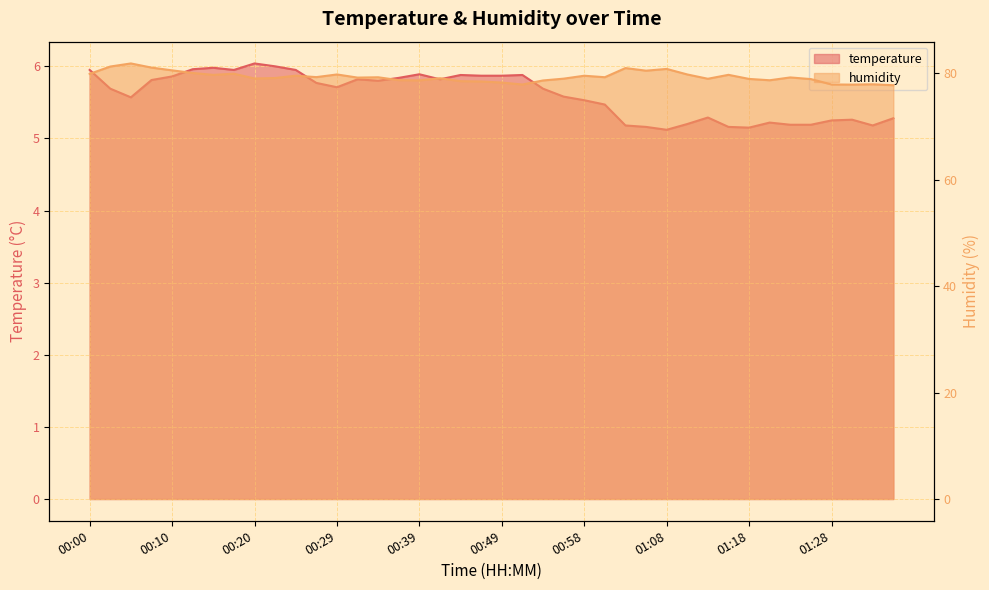

Reading left to right, transcribe all the data shown in this chart.

temperature: 00:00=6.0	00:03=5.7	00:05=5.6	00:07=5.8	00:10=5.9	00:12=6.0	00:15=6.0	00:17=6.0	00:20=6.0	00:22=6.0	00:25=6.0	00:27=5.8	00:29=5.7	00:32=5.8	00:34=5.8	00:37=5.8	00:39=5.9	00:42=5.8	00:44=5.9	00:46=5.9	00:49=5.9	00:51=5.9	00:54=5.7	00:56=5.6	00:58=5.5	01:01=5.5	01:03=5.2	01:06=5.2	01:08=5.1	01:11=5.2	01:13=5.3	01:15=5.2	01:18=5.2	01:20=5.2	01:23=5.2	01:25=5.2	01:28=5.2	01:30=5.3	01:32=5.2	01:35=5.3
humidity: 00:00=79.9	00:03=81.3	00:05=81.9	00:07=81.1	00:10=80.6	00:12=80.1	00:15=79.7	00:17=79.9	00:20=79.0	00:22=79.1	00:25=79.6	00:27=79.3	00:29=79.8	00:32=79.2	00:34=79.3	00:37=78.7	00:39=78.7	00:42=79.1	00:44=78.5	00:46=78.5	00:49=78.3	00:51=77.9	00:54=78.7	00:56=79.0	00:58=79.6	01:01=79.3	01:03=81.0	01:06=80.5	01:08=80.8	01:11=79.8	01:13=79.0	01:15=79.7	01:18=79.0	01:20=78.7	01:23=79.2	01:25=78.9	01:28=77.9	01:30=77.9	01:32=78.0	01:35=77.8